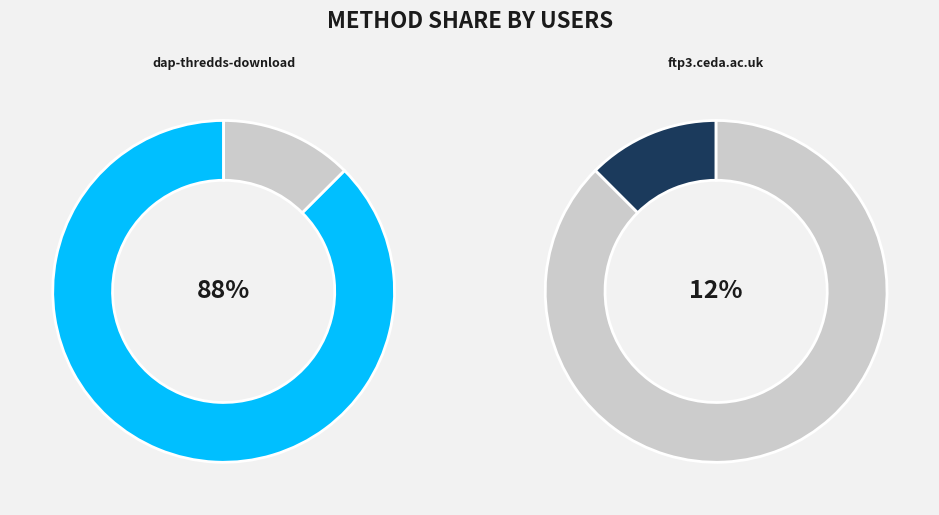

Does ftp3.ceda.ac.uk account for over 50% of the chart?

No